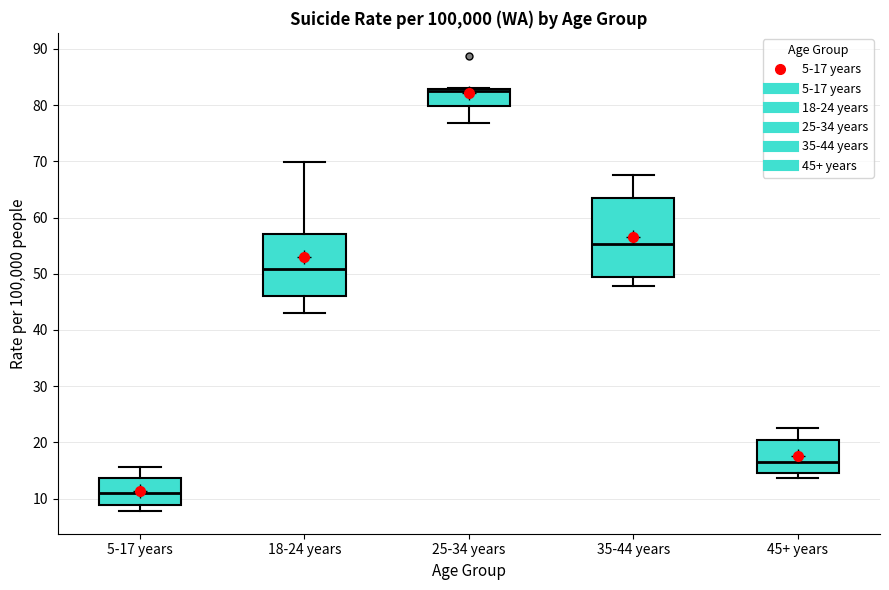

Which box's median line is the lowest?

5-17 years